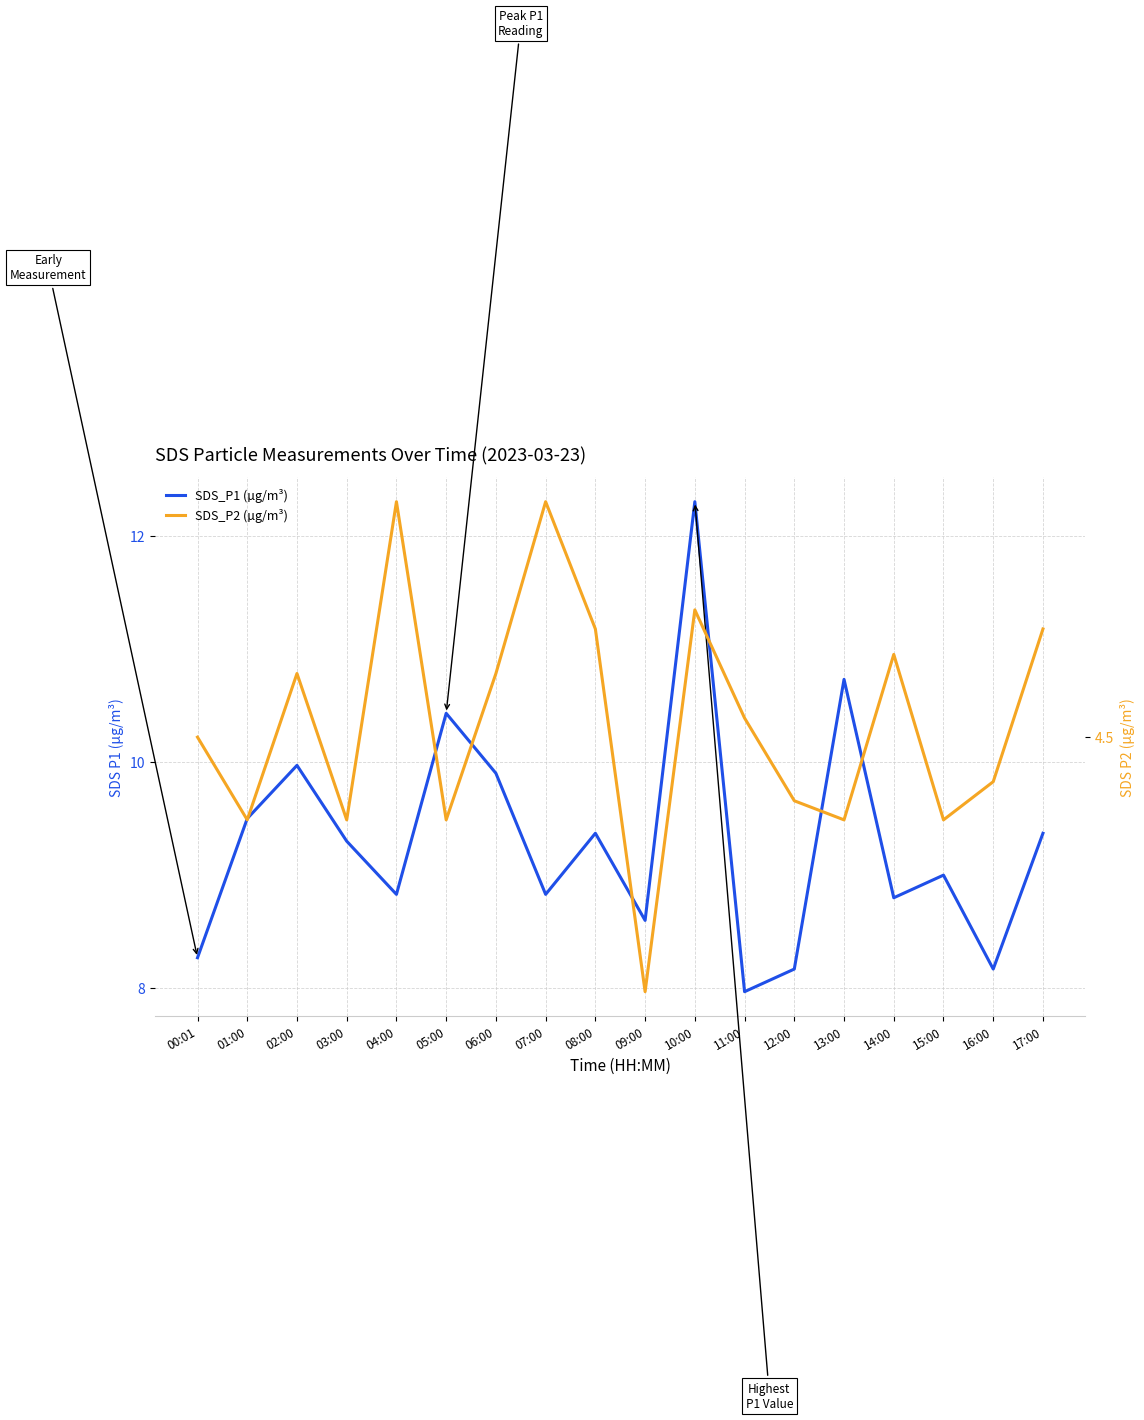

Reading left to right, list all the values displayed in this chart.

SDS_P1 (µg/m³): 8.3	9.5	10.0	9.3	8.8	10.4	9.9	8.8	9.4	8.6	12.3	8.0	8.2	10.7	8.8	9.0	8.2	9.4
SDS_P2 (µg/m³): 4.5	4.4	4.6	4.4	4.9	4.4	4.6	4.9	4.7	4.1	4.7	4.5	4.4	4.4	4.6	4.4	4.4	4.7